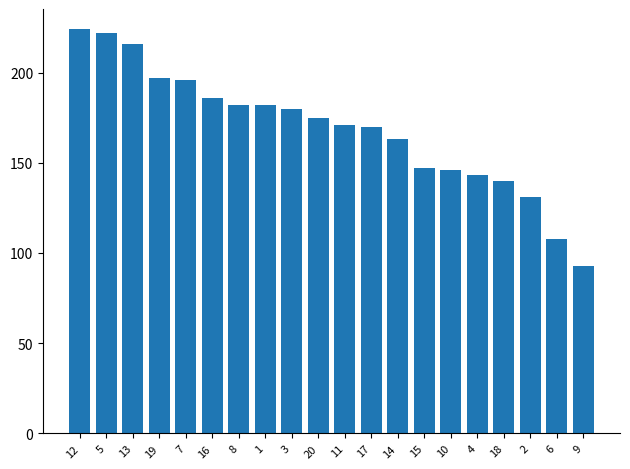

What is the change in value from 3 to 15?

-33